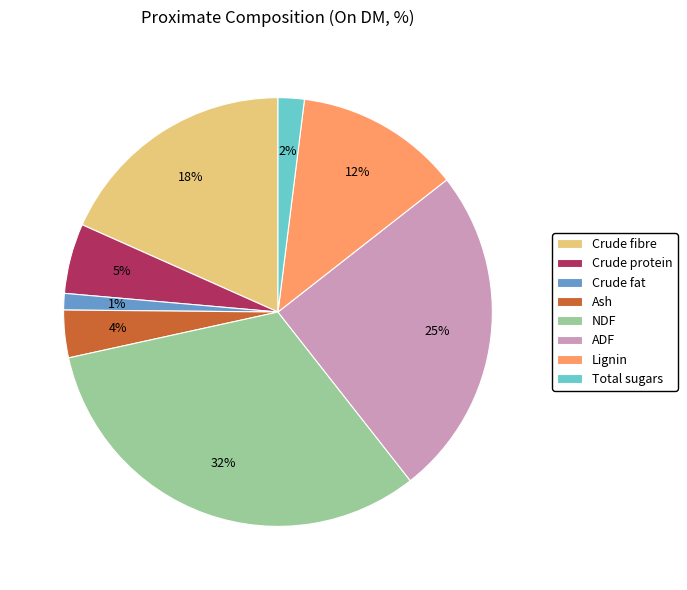

What is the ratio of the value at NDF to the value at Crude fibre?

1.8